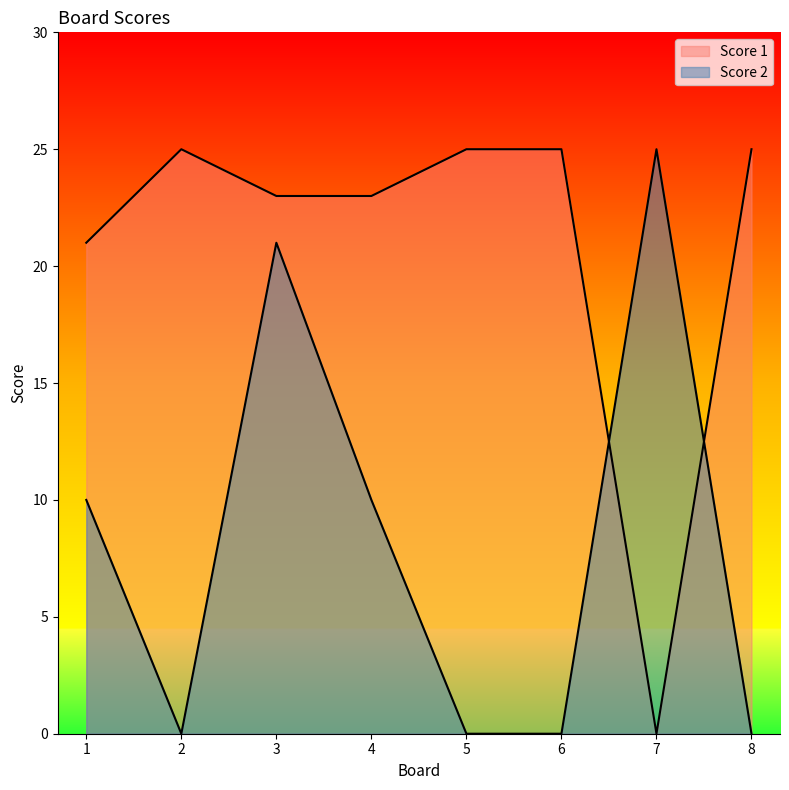

Which category has the lowest value across all series?

7